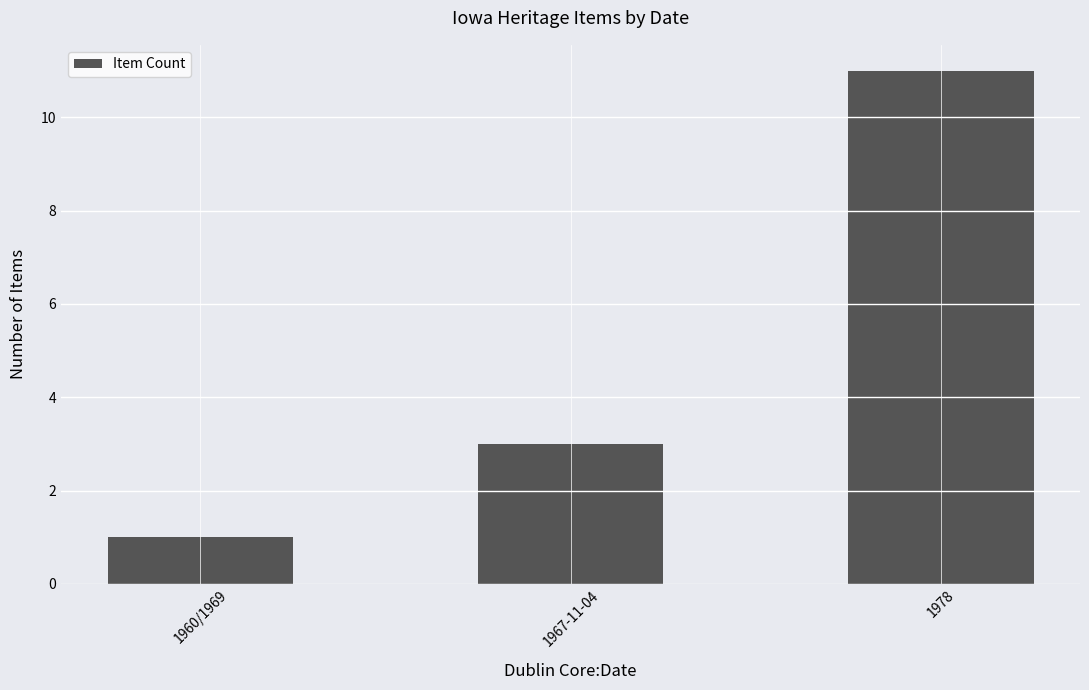

What is the approximate value at 1978?

11